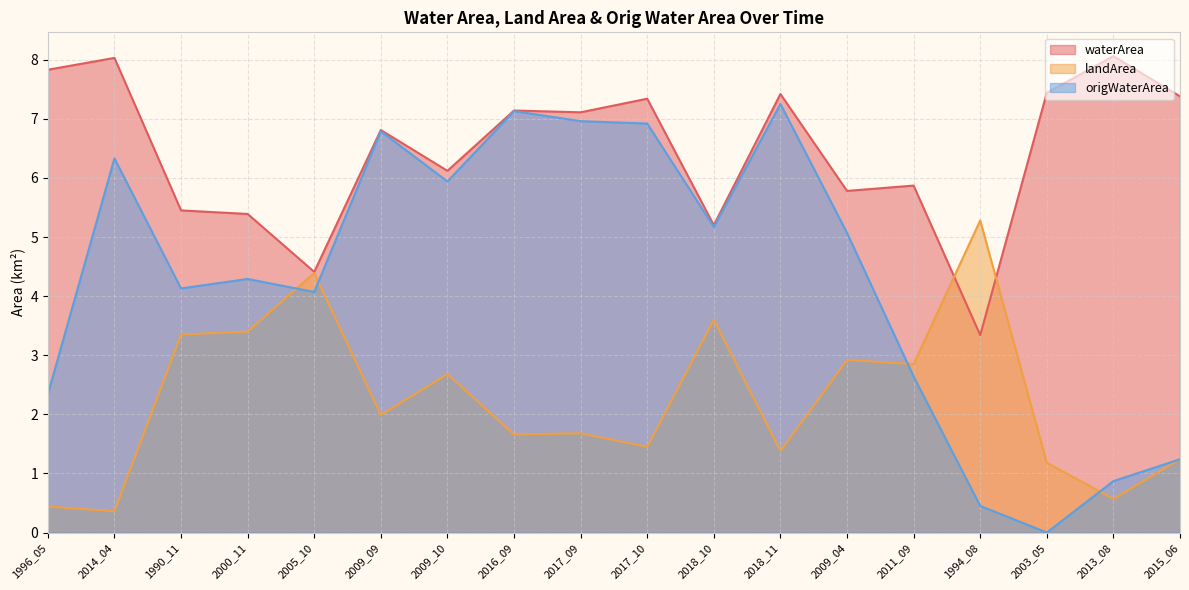

What are all the series names shown in the legend?

waterArea, landArea, origWaterArea